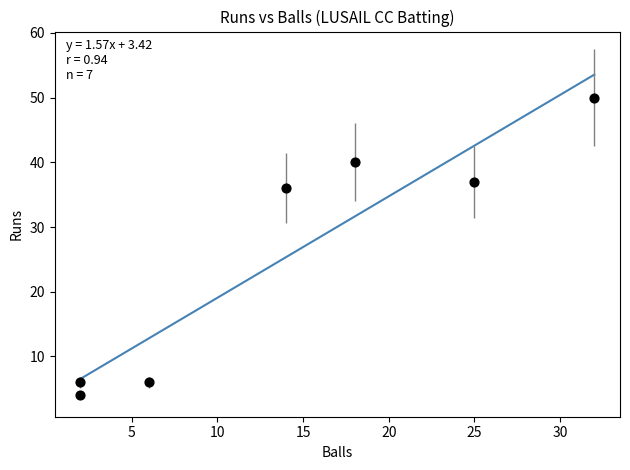

What Y value in the scatter plot is closest to 27?

36